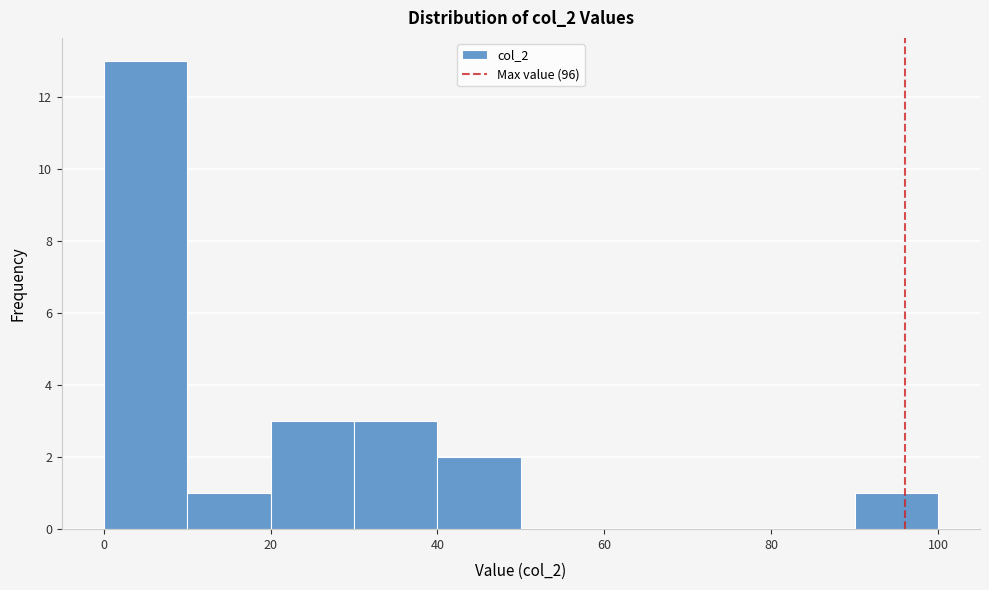

Reading left to right, transcribe this chart: for each bar, give the range it covers on the x-axis and its height. The values are not printed on the chart, so give them approximately, as read against the axis.

0 to 10: 13
10 to 20: 1
20 to 30: 3
30 to 40: 3
40 to 50: 2
50 to 60: 0
60 to 70: 0
70 to 80: 0
80 to 90: 0
90 to 100: 1